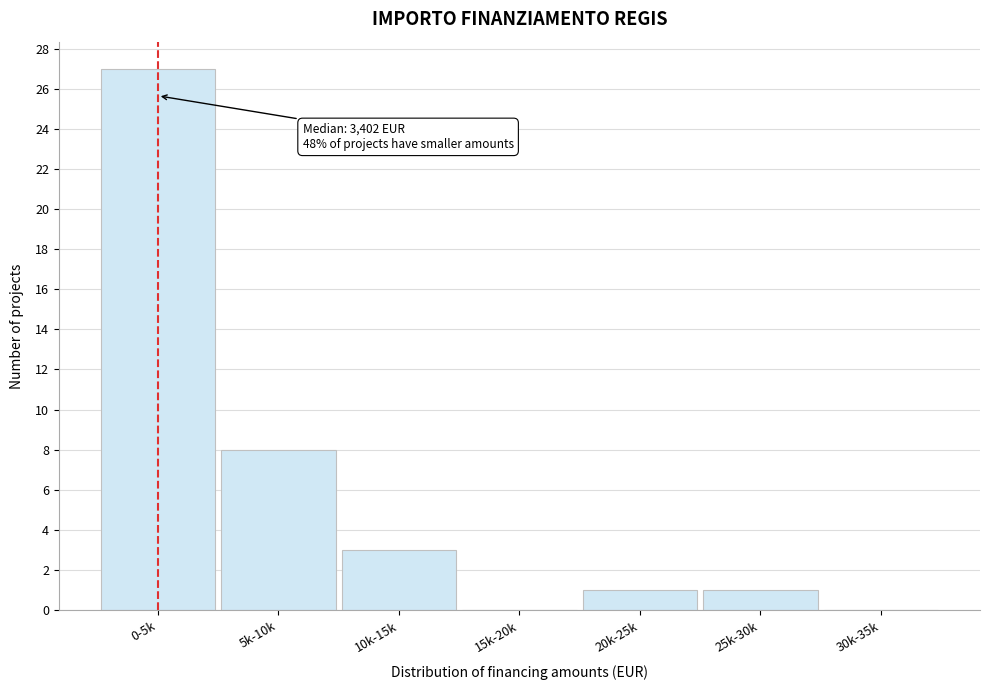

Reading right to left, what are all the values shown in this chart?

30k-35k=0	25k-30k=1	20k-25k=1	15k-20k=0	10k-15k=3	5k-10k=8	0-5k=27